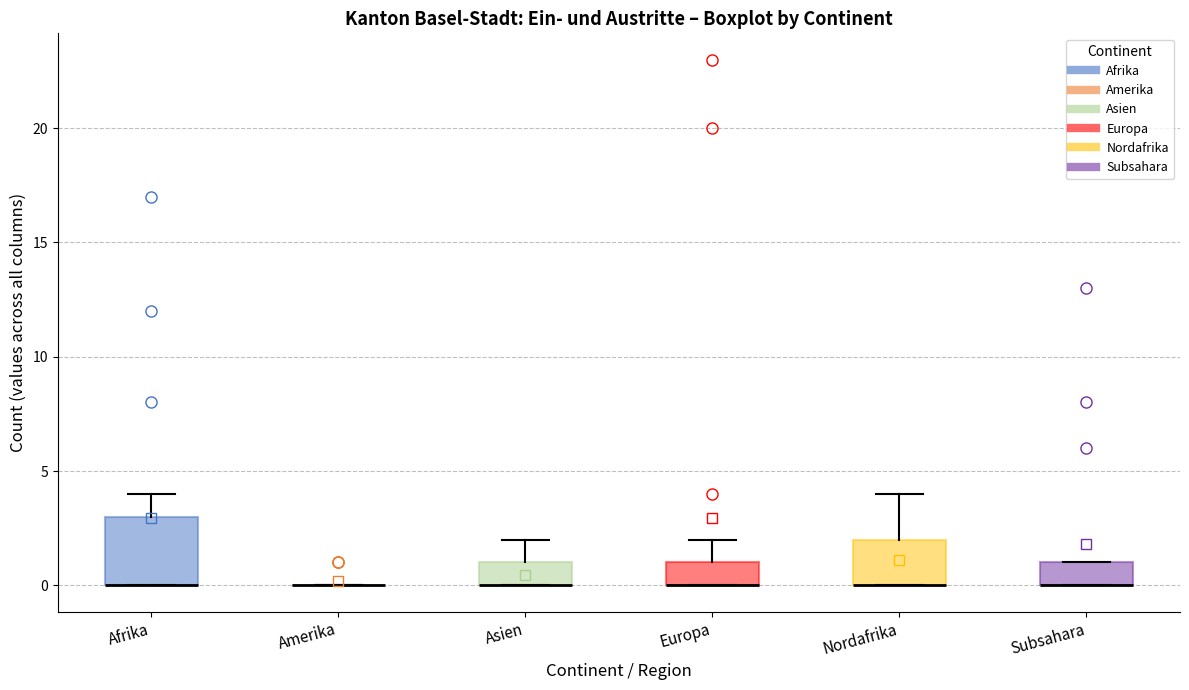

Reading left to right, transcribe this box plot: for each box, give where its median line is, the range the box spans, and where its two whiskers end, as read against the y-axis. The values are not printed on the chart, so give them approximately, as read against the axis.

Afrika: median 0 (drawn on the box's lower edge), box 0 to 3, whiskers 0 to 4
Amerika: box collapsed to a line at 0, whiskers 0 to 0
Asien: median 0 (drawn on the box's lower edge), box 0 to 1, whiskers 0 to 2
Europa: median 0 (drawn on the box's lower edge), box 0 to 1, whiskers 0 to 2
Nordafrika: median 0 (drawn on the box's lower edge), box 0 to 2, whiskers 0 to 4
Subsahara: median 0 (drawn on the box's lower edge), box 0 to 1, whiskers 0 to 1